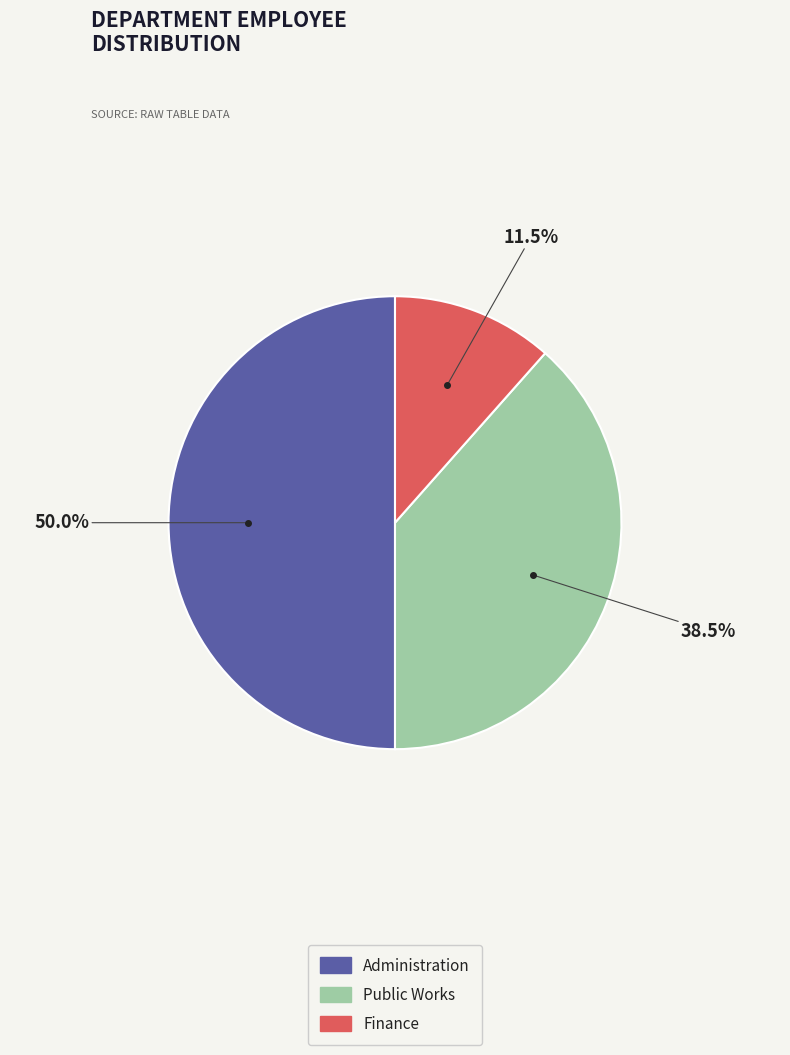

What is the ratio of the value at Finance to the value at Administration?

0.2